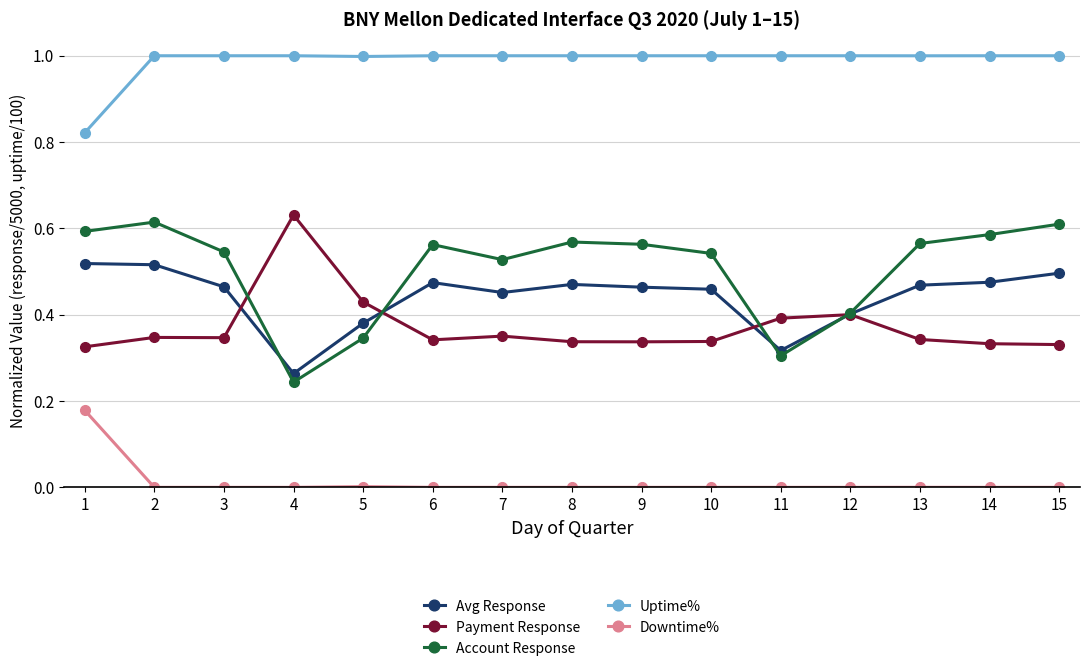

Between which two adjacent categories do Payment Response and Avg Response first intersect?

3 and 4